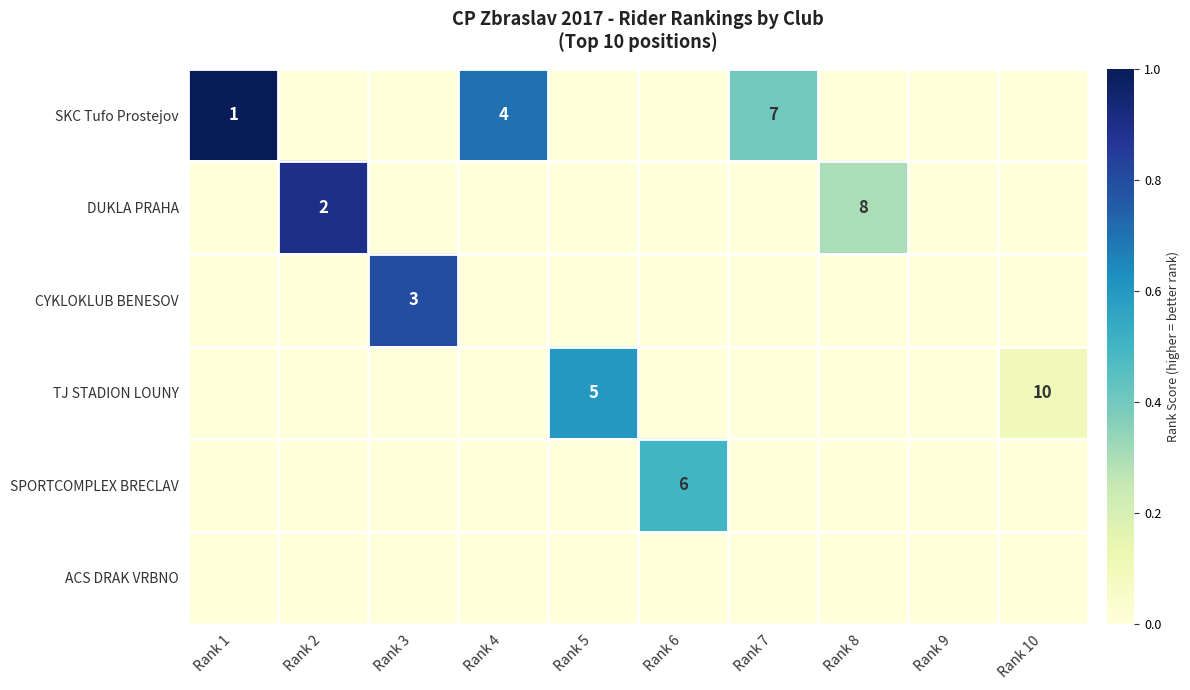

What is the difference between the highest and lowest values at Rank 2?

0.9